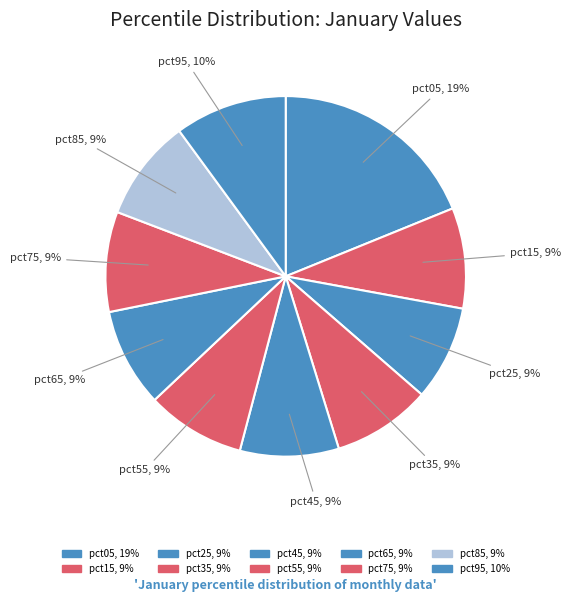

Is it true that pct45 is 17% of the pie?

False